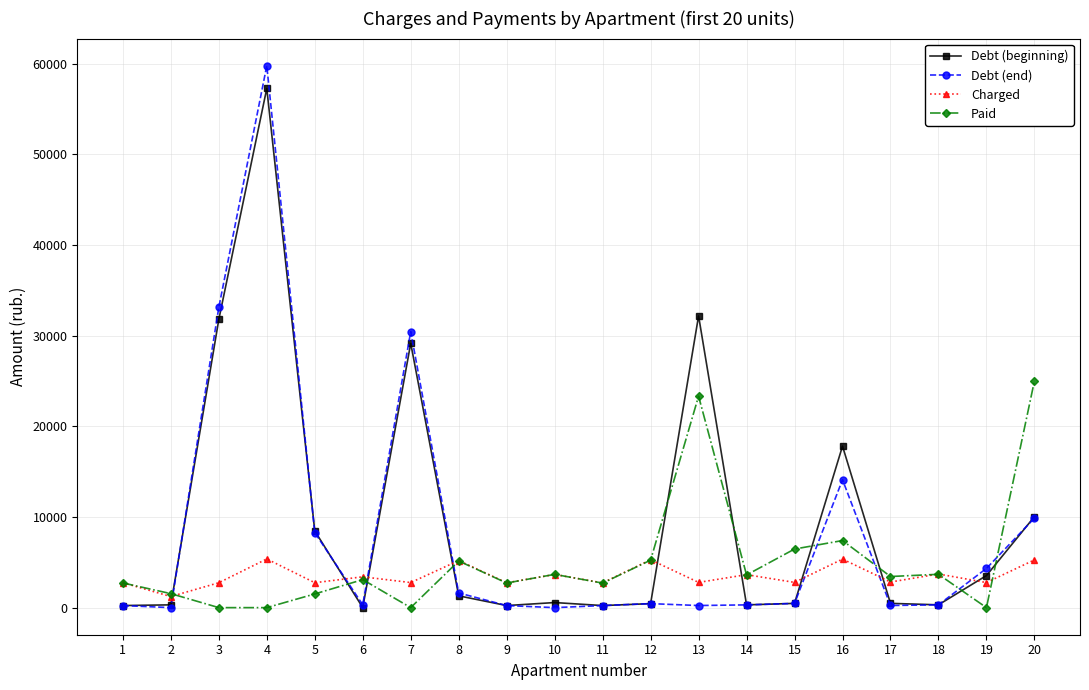

How many times do Charged and Debt (beginning) cross each other?

9